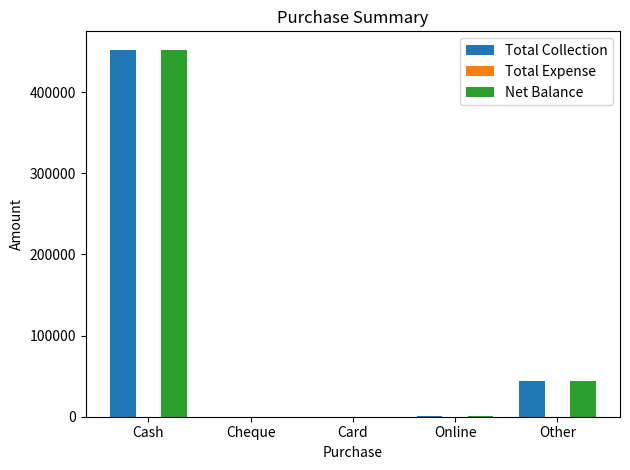

What is the greatest value displayed?

452247.8